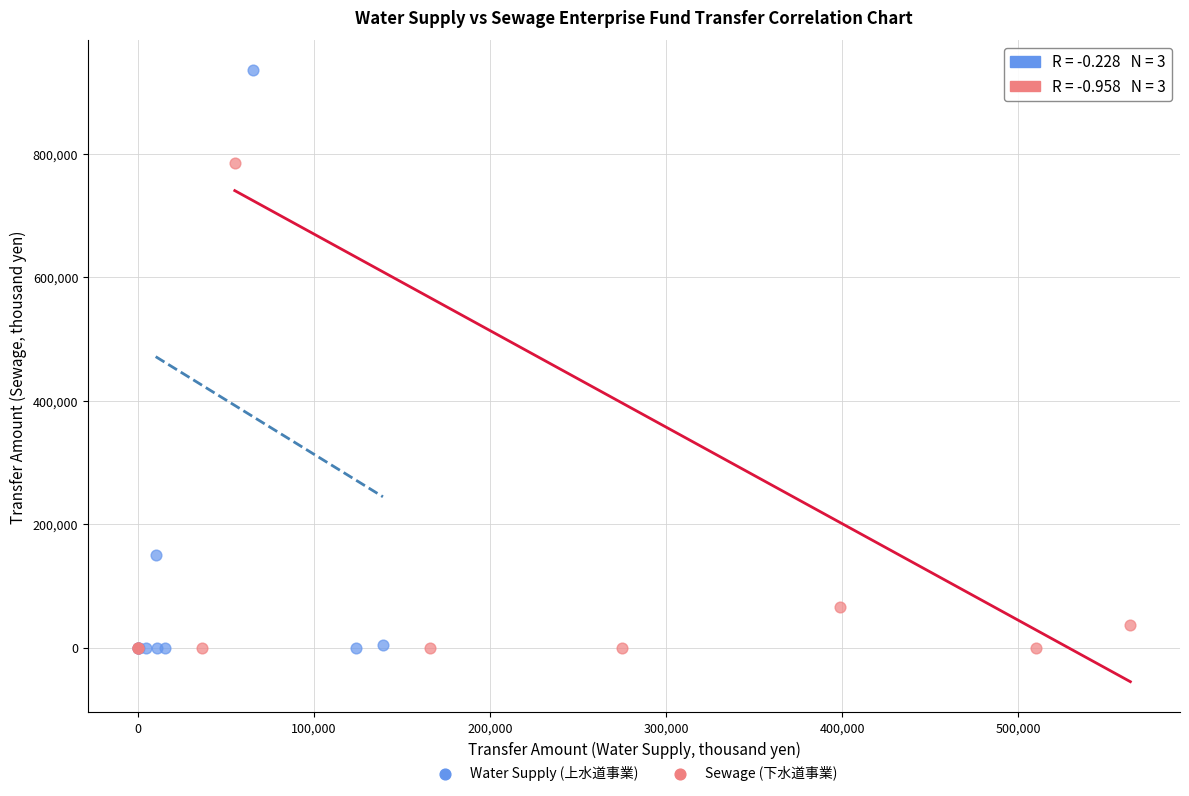

Which series has the widest spread of Y values?

Water Supply (上水道事業)